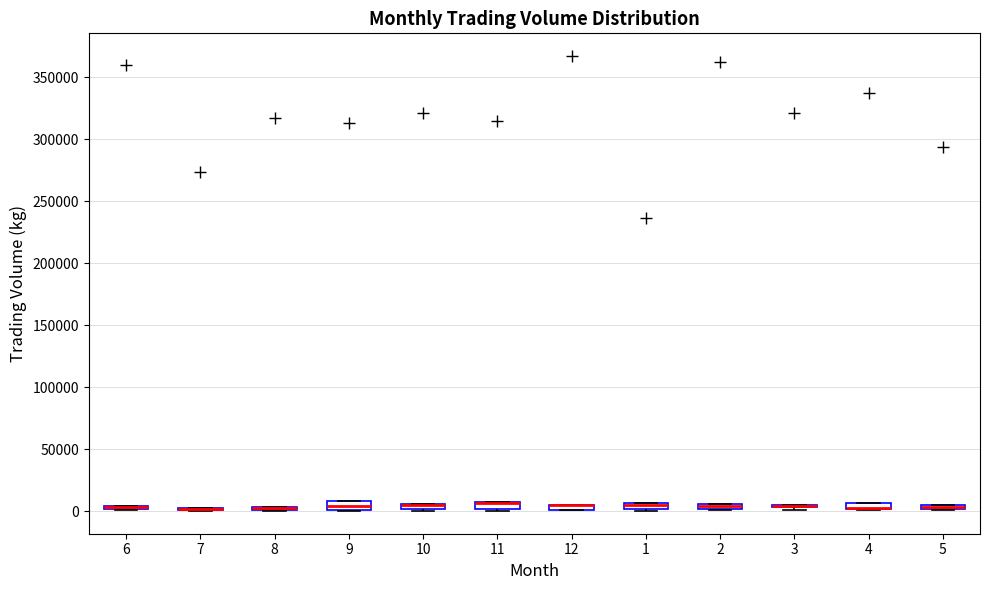

Where is the lower edge of the box at x = 10 on the y-axis? The values are not printed on the chart, so give them approximately, as read against the axis.

0